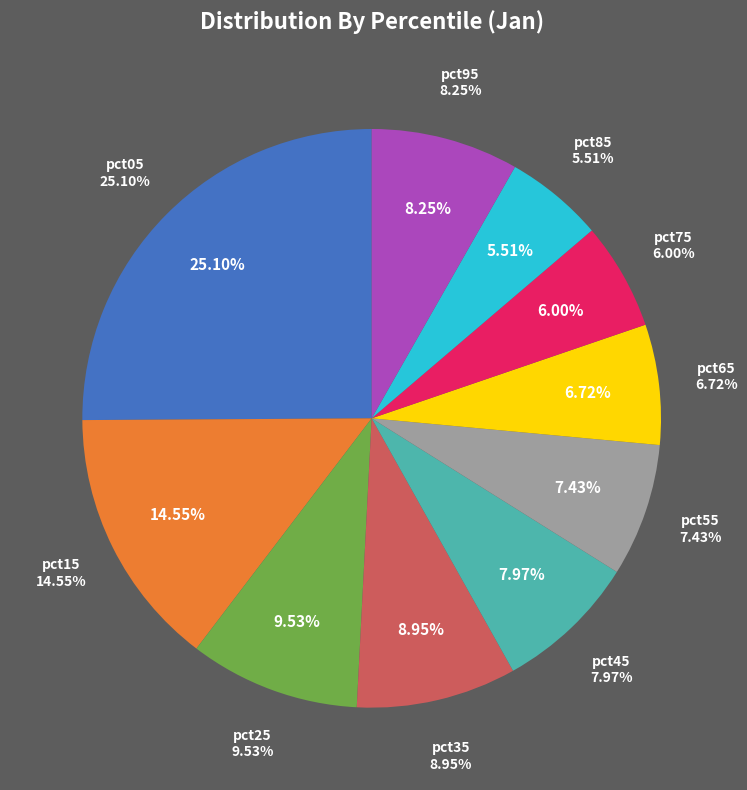

What percentage do pct05 and pct15 together represent?

39.6%